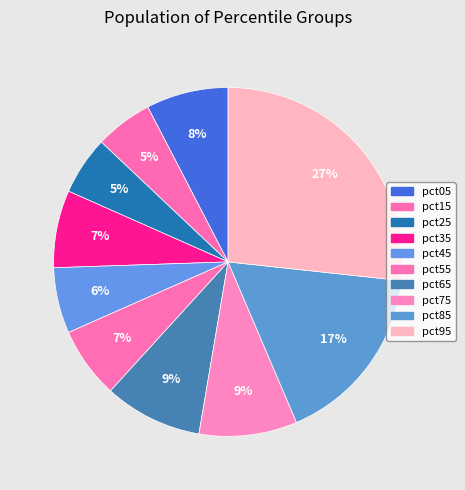

To the nearest percent, what percentage of the pie is pct55?

7%